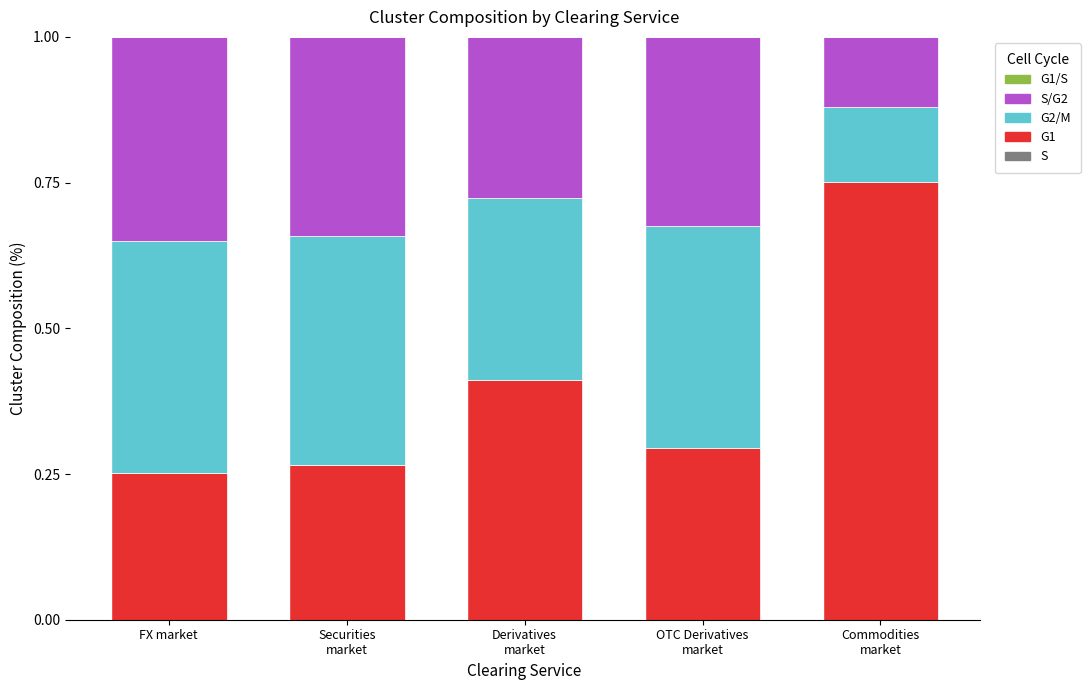

Count the G1 values in the range 0 to 1.

5